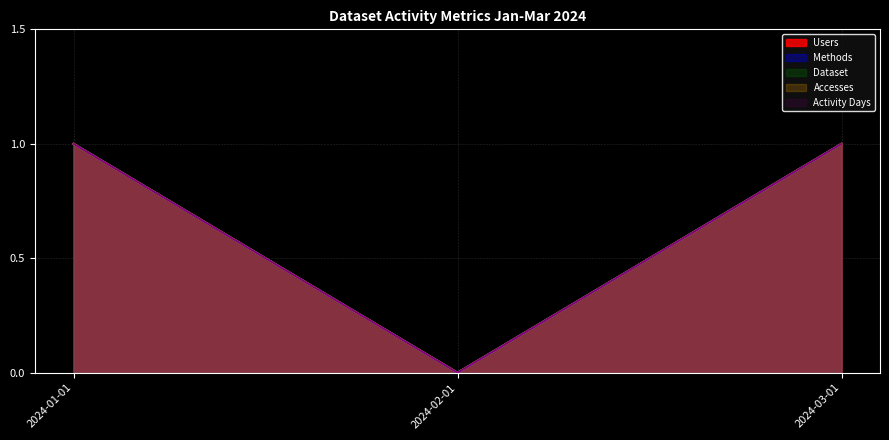

Which series has the largest total across all categories?

Users